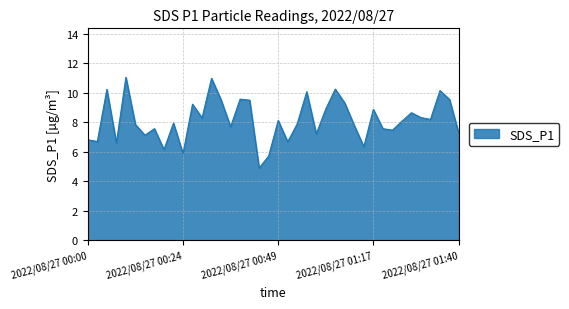

What is the maximum value shown in the chart?

11.1